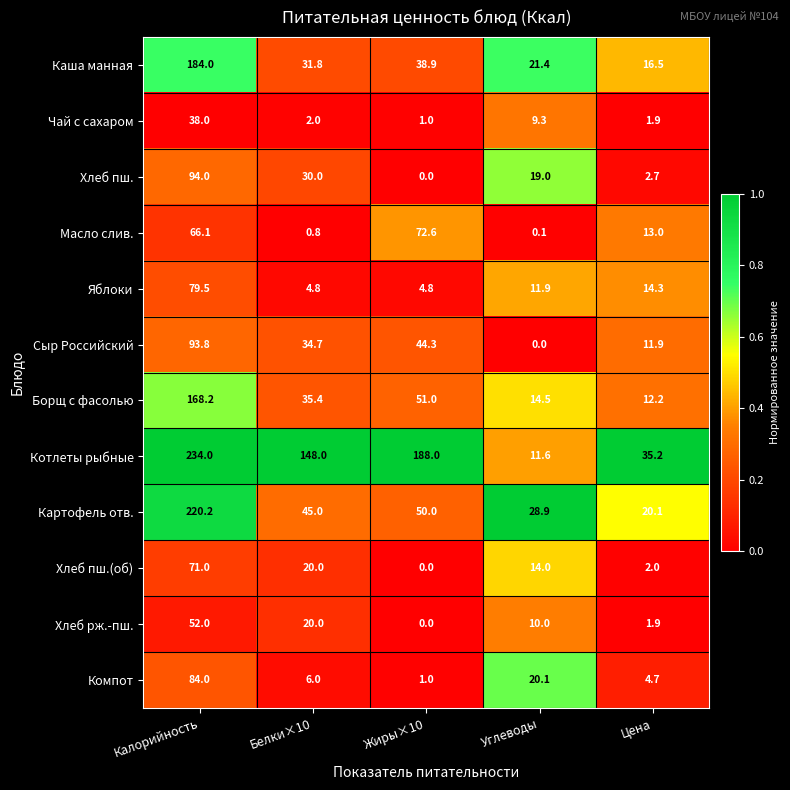

The Чай с сахаром series shows 9.3 at Углеводы. True or false?

True